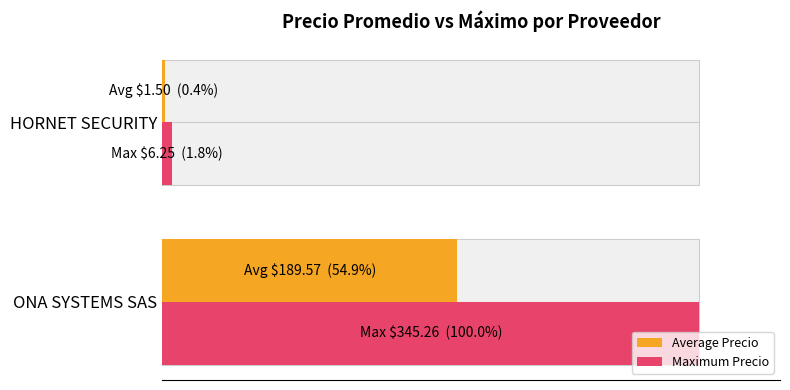

Is the value of Maximum Precio at ONA SYSTEMS SAS greater than the value of Average Precio at ONA SYSTEMS SAS?

Yes